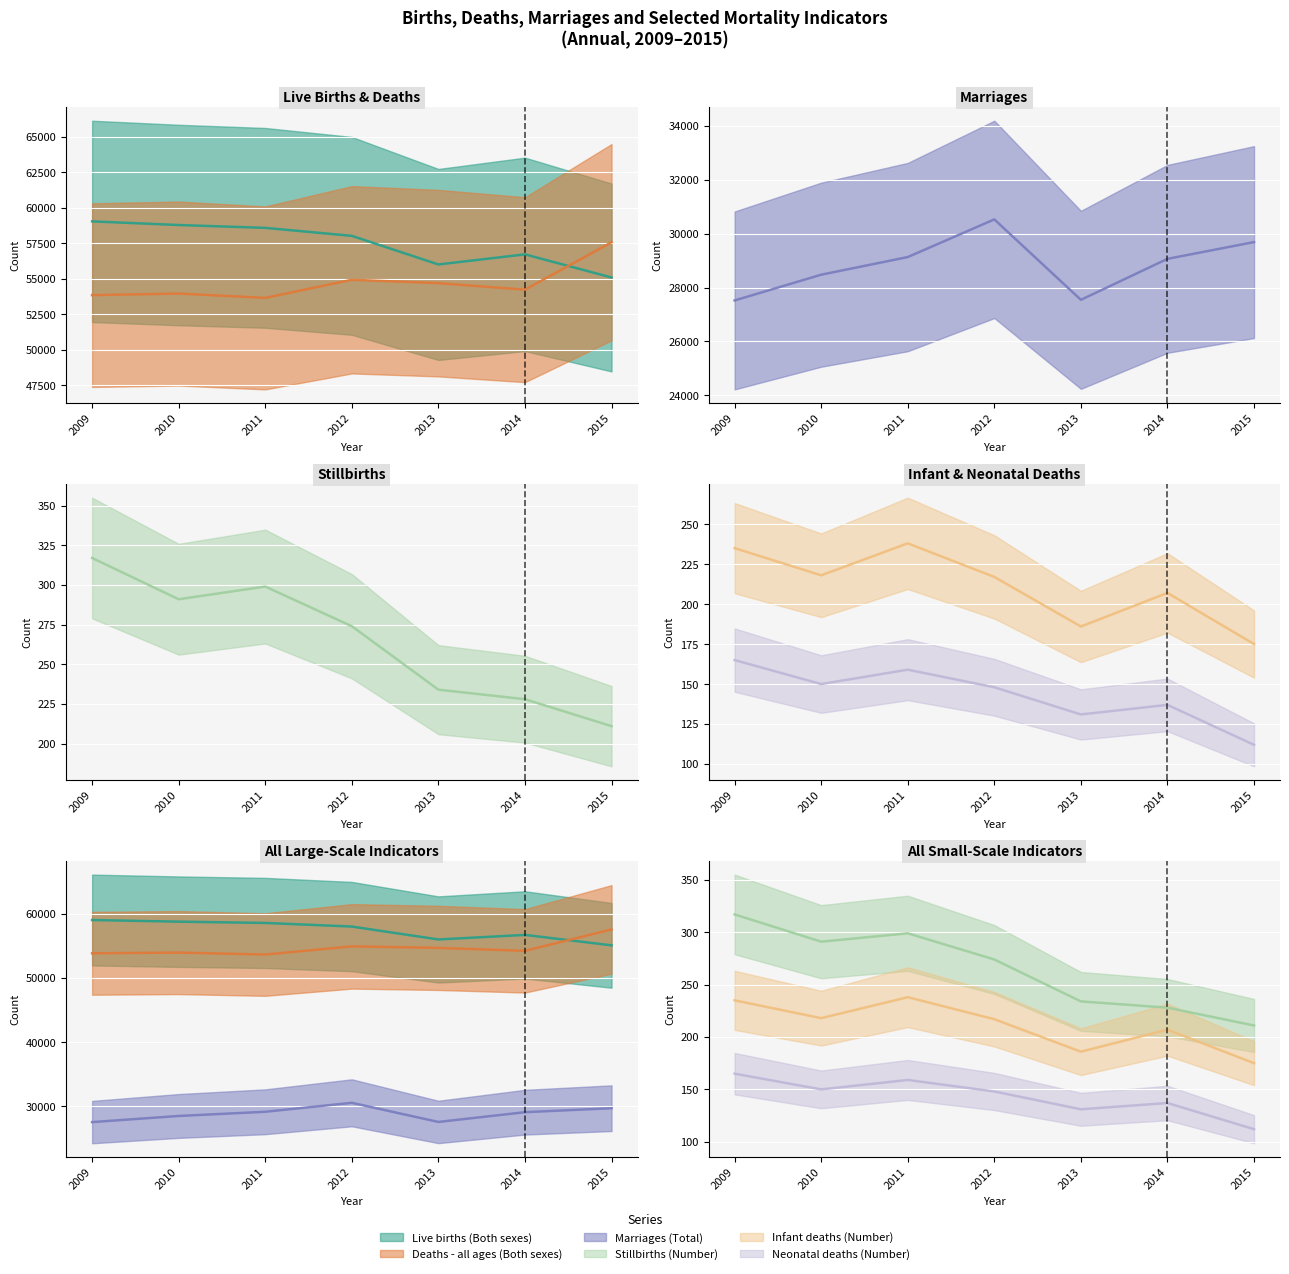

The value of Infant deaths (Number) at 2012 is 217. True or false?

True